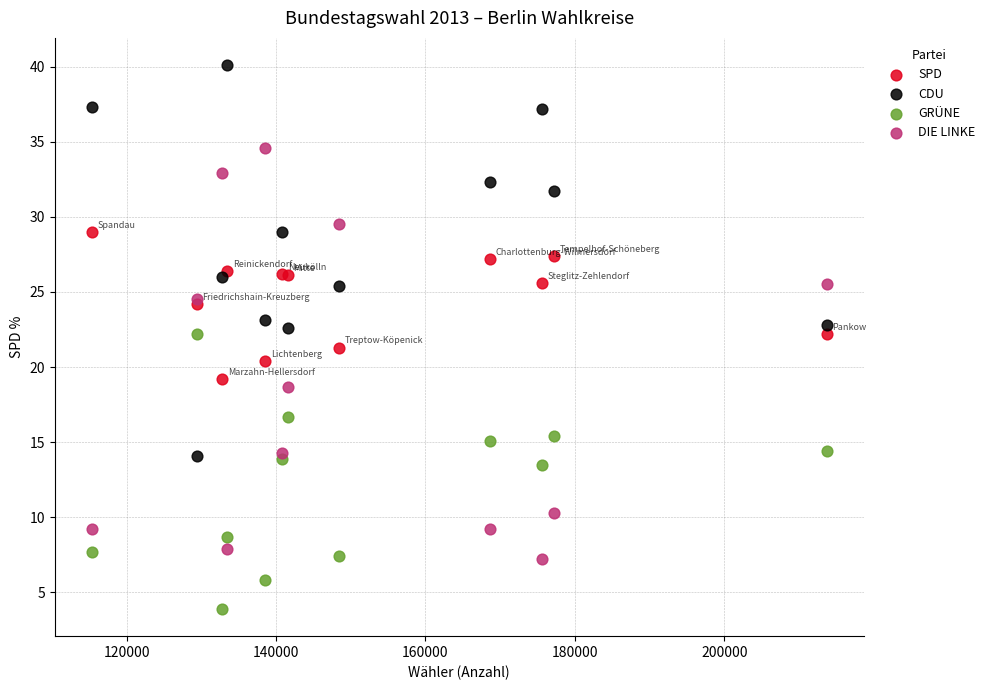

Which series reaches the maximum Y coordinate?

CDU